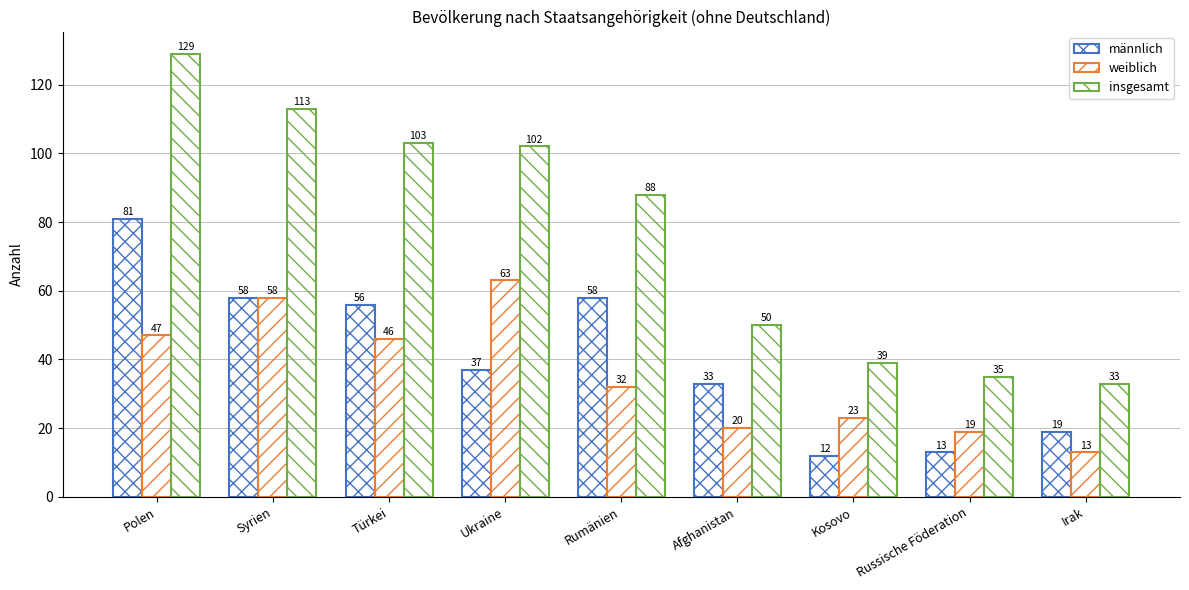

How many data points does each series have?

9